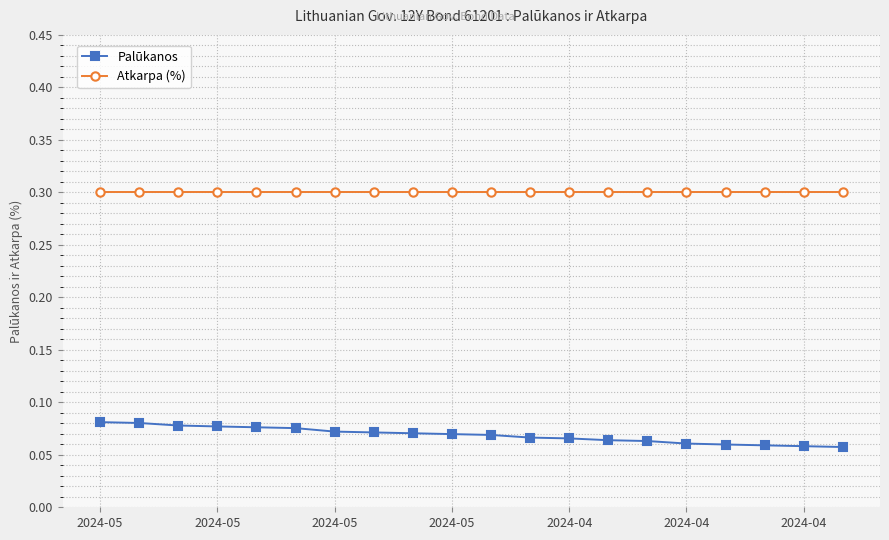

What is the sum of all Palūkanos values?

1.4